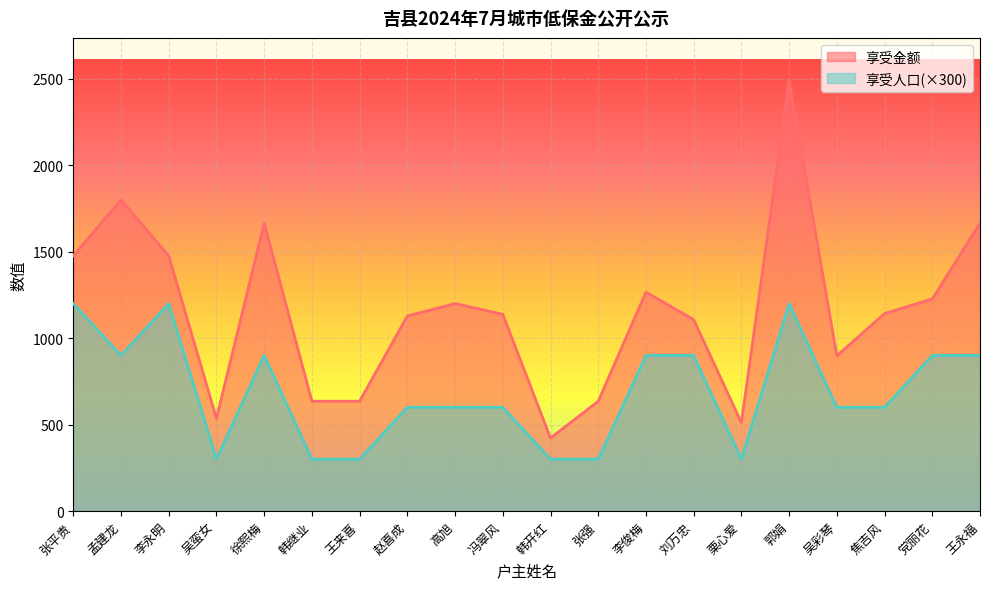

Which series has the largest total across all categories?

享受金额